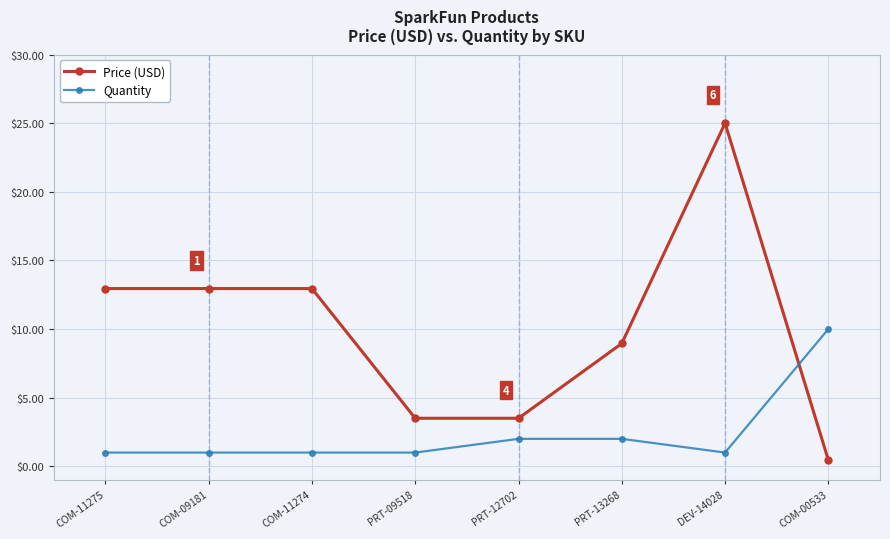

Which category has the highest value across all series?

DEV-14028